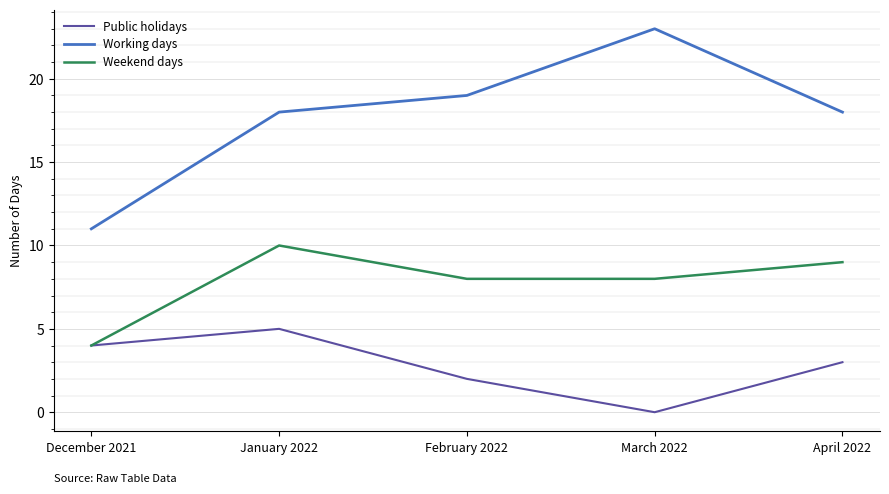

The value of Public holidays at April 2022 is 1. True or false?

False